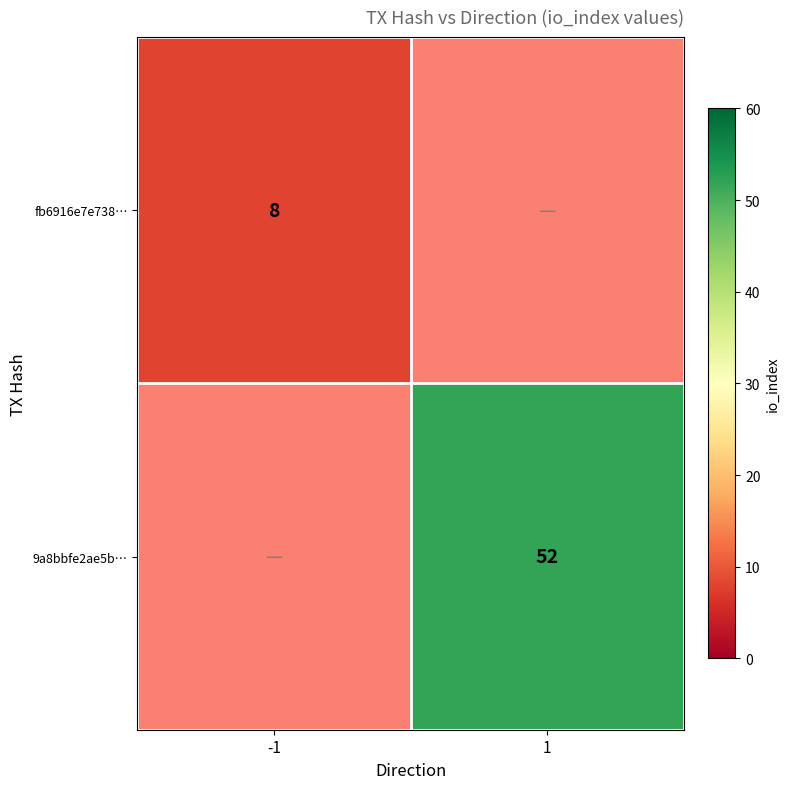

Is it true that fb6916e7e738… equals 5 at -1?

False